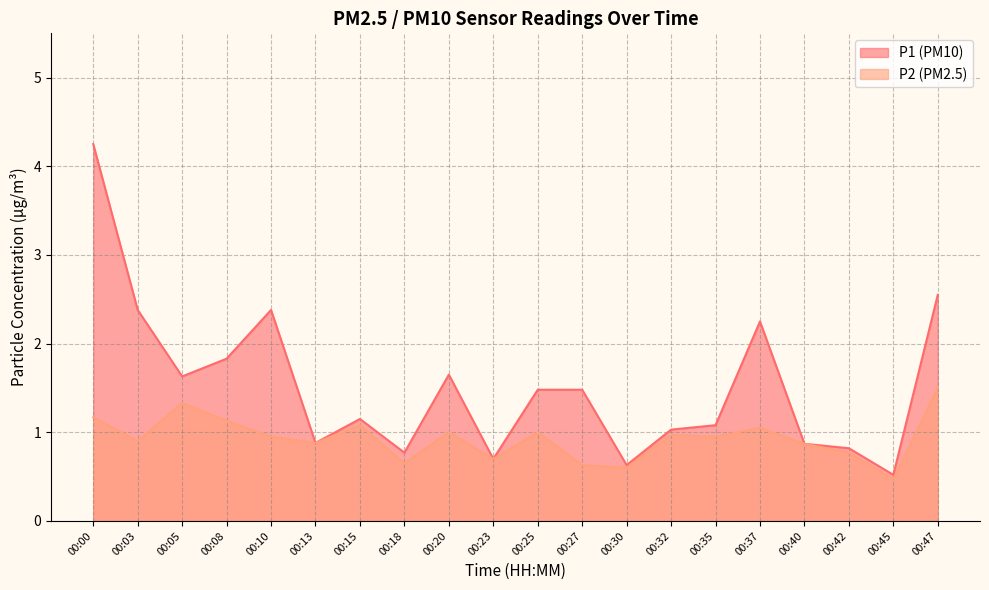

What is the sum of the P1 values at 00:23 and 00:40?

1.6